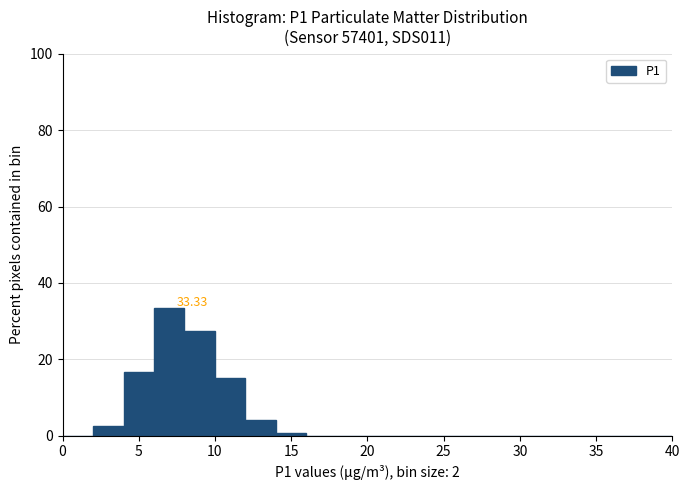

Over which range of the x-axis is the bar tallest?

6 to 8